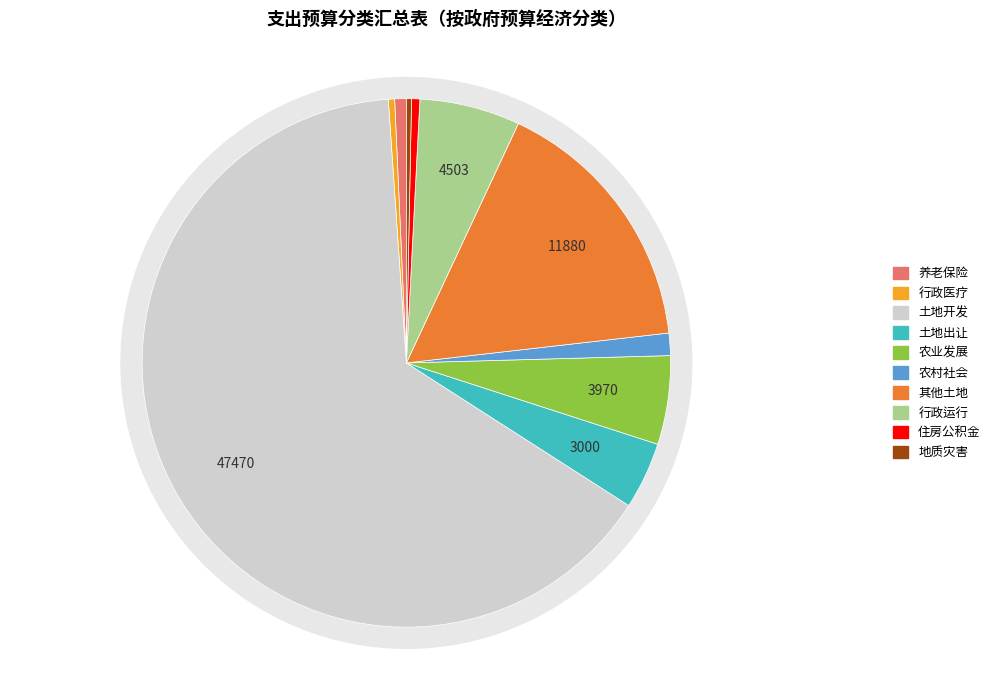

To the nearest percent, what is the difference between the largest and smallest slice percentages?

65%